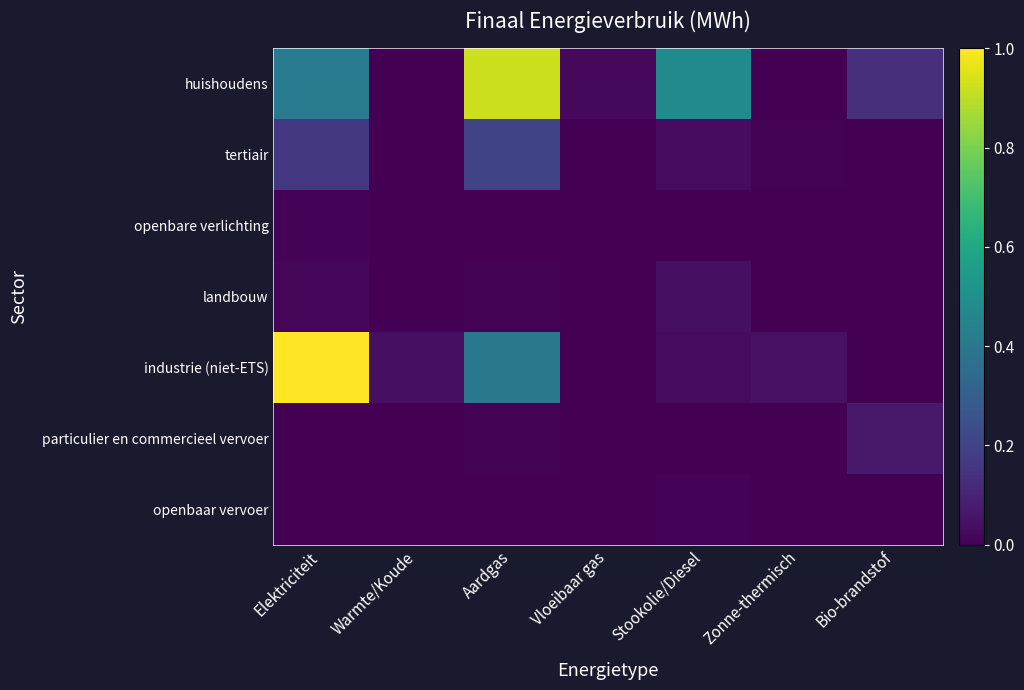

Rank the series by their maximum value, from highest to lowest.

industrie (niet-ETS), huishoudens, tertiair, particulier en commercieel vervoer, landbouw, openbare verlichting, openbaar vervoer